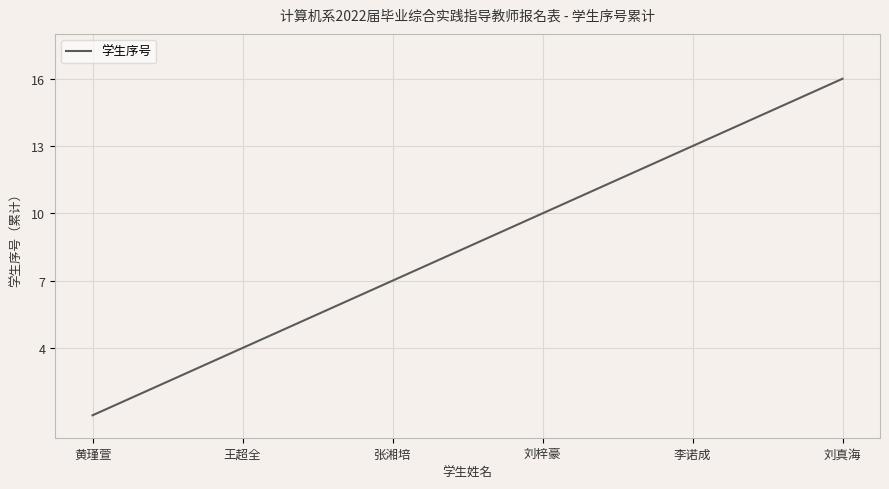

What is the minimum value shown in the chart?

1.0